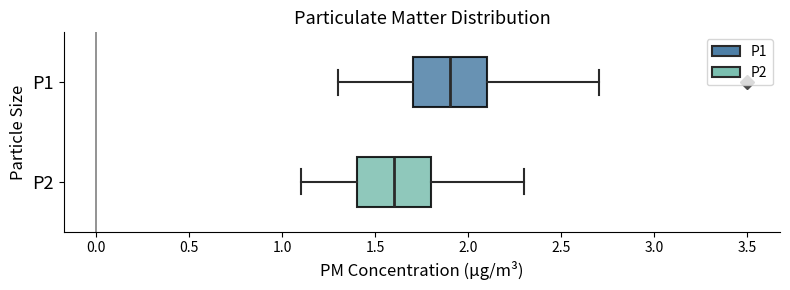

Reading bottom to top, transcribe this box plot: for each box, give where its median line is, the range the box spans, and where its two whiskers end, as read against the x-axis. The values are not printed on the chart, so give them approximately, as read against the axis.

P2: median 1.6, box 1.4 to 1.8, whiskers 1.1 to 2.3
P1: median 1.9, box 1.7 to 2.1, whiskers 1.3 to 2.7